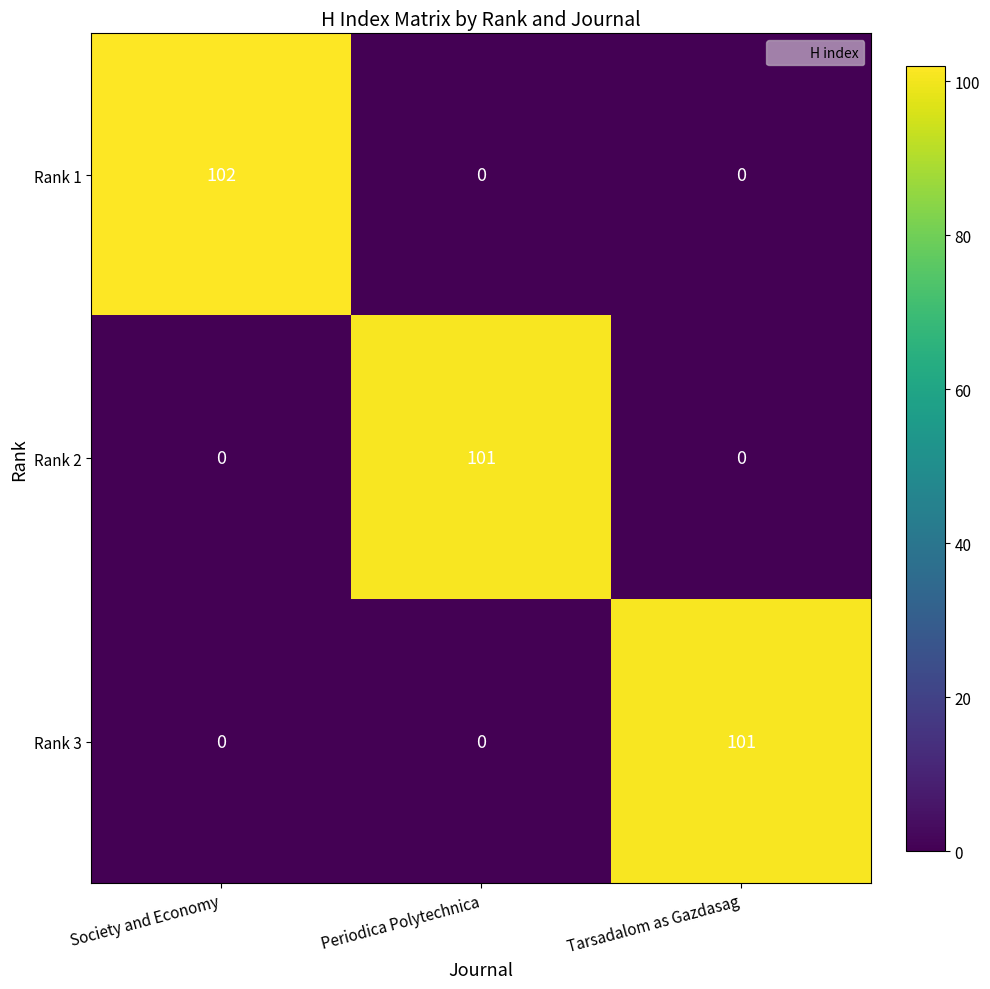

What is the greatest value displayed?

102